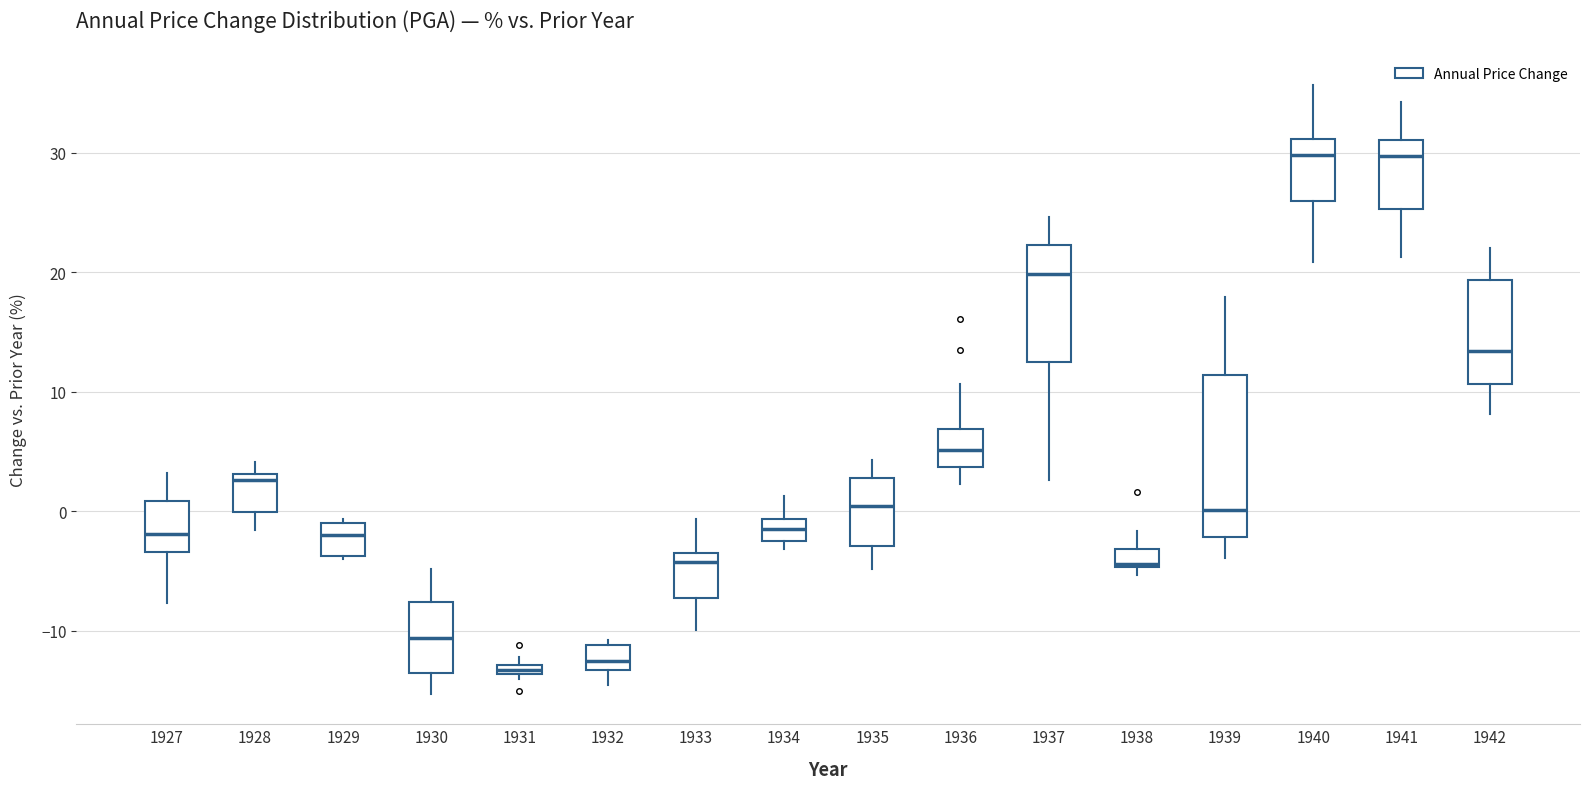

Which box is the tallest, from its lower edge to its upper edge?

1939